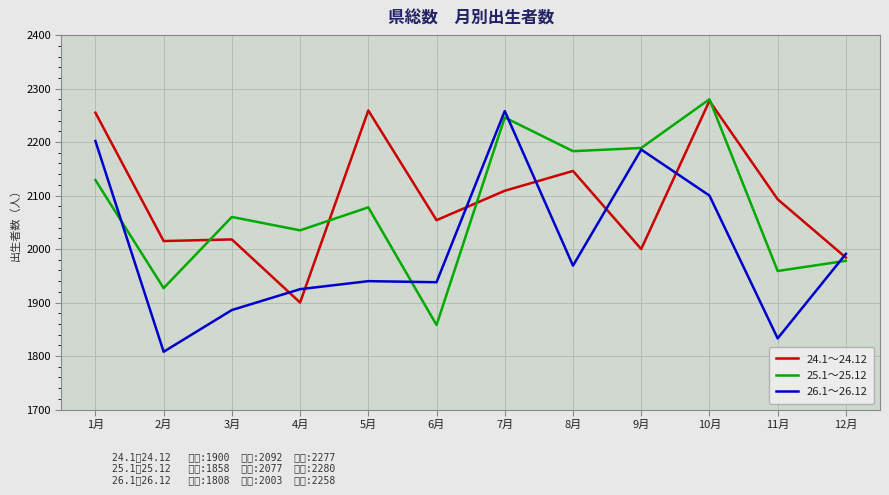

Where do 26.1～26.12 and 25.1～25.12 first cross each other?

1月 and 2月